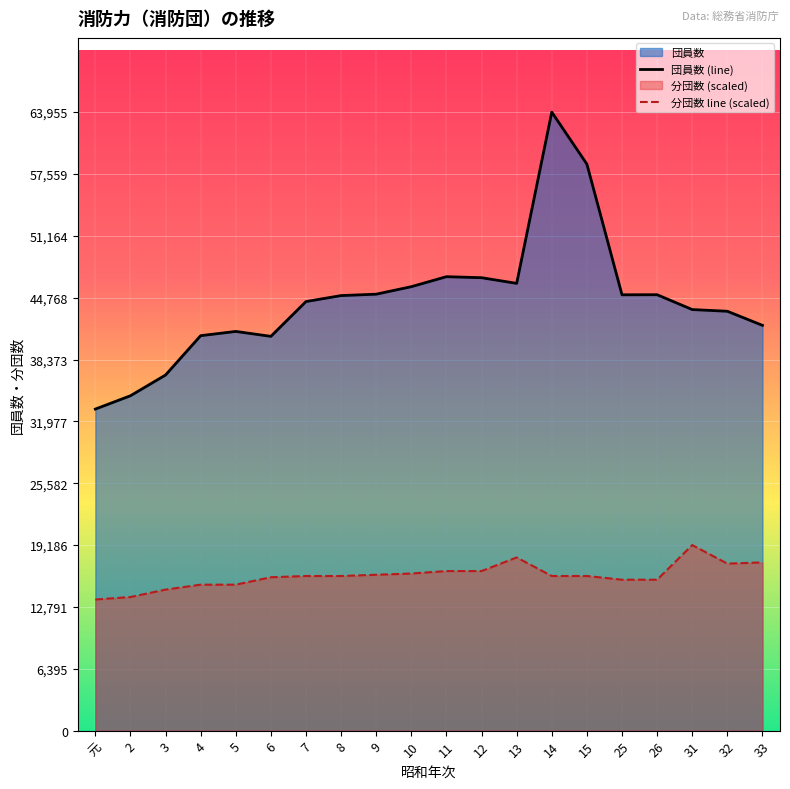

How many lines are shown in the chart?

2